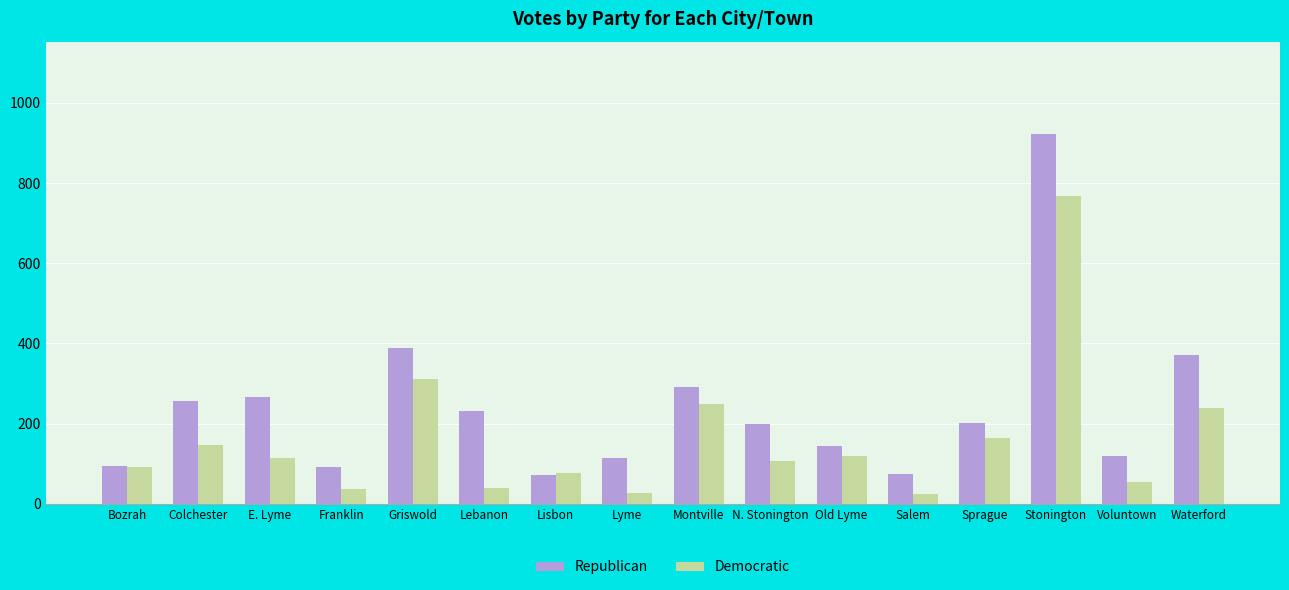

What is the value of the Democratic bar at the 16th from the left?

240